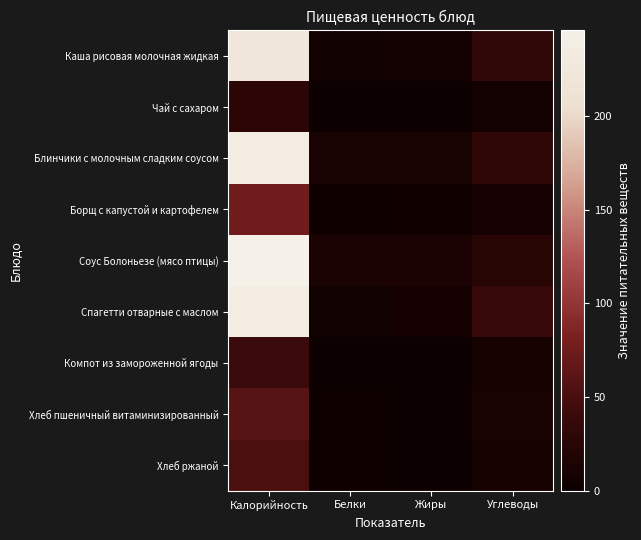

Reading left to right, extract all data points from this chart.

Каша рисовая молочная жидкая: Калорийность=220.6	Белки=5.6	Жиры=7.2	Углеводы=33.4
Чай с сахаром: Калорийность=28.5	Белки=0.2	Жиры=0.0	Углеводы=7.0
Блинчики с молочным сладким соусом: Калорийность=235.1	Белки=11.9	Жиры=10.6	Углеводы=31.1
Борщ с капустой и картофелем: Калорийность=76.2	Белки=2.2	Жиры=3.5	Углеводы=8.9
Соус Болоньезе (мясо птицы): Калорийность=245.6	Белки=13.0	Жиры=12.7	Углеводы=24.1
Спагетти отварные с маслом: Калорийность=235.6	Белки=5.7	Жиры=8.5	Углеводы=38.6
Компот из замороженной ягоды: Калорийность=42.1	Белки=0.2	Жиры=0.1	Углеводы=10.2
Хлеб пшеничный витаминизированный: Калорийность=59.7	Белки=2.0	Жиры=0.3	Углеводы=11.4
Хлеб ржаной: Калорийность=52.2	Белки=2.0	Жиры=0.4	Углеводы=10.0